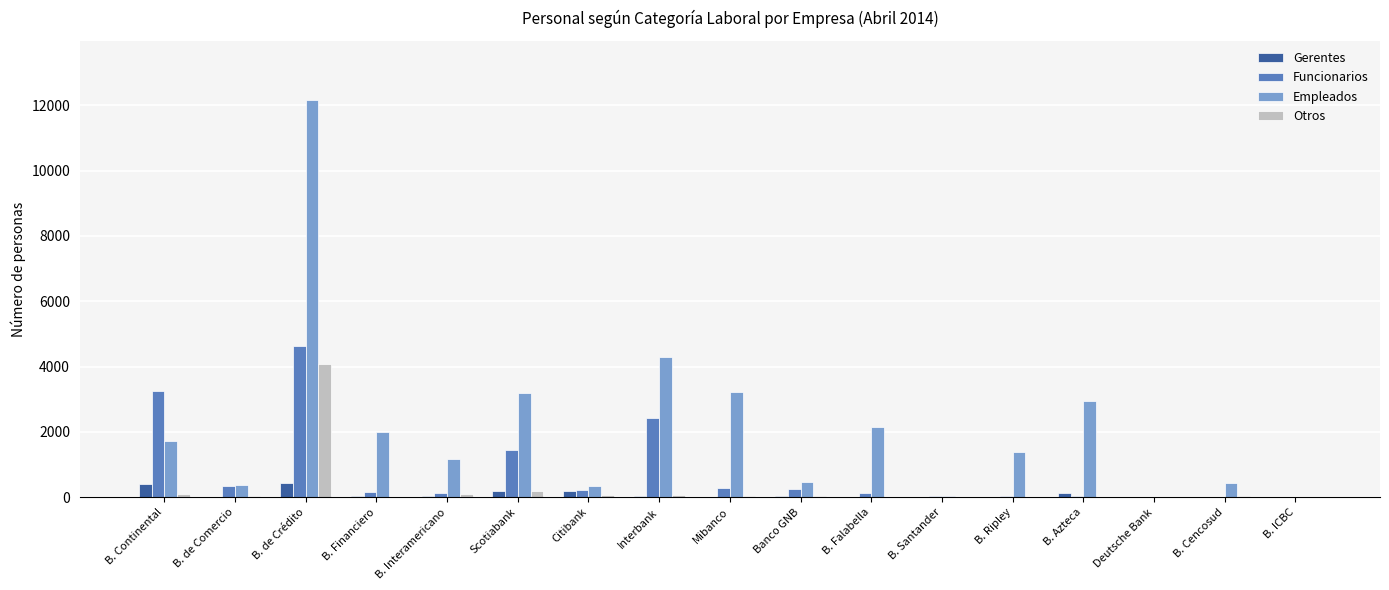

The value of Funcionarios at B. Continental is 3243. True or false?

True